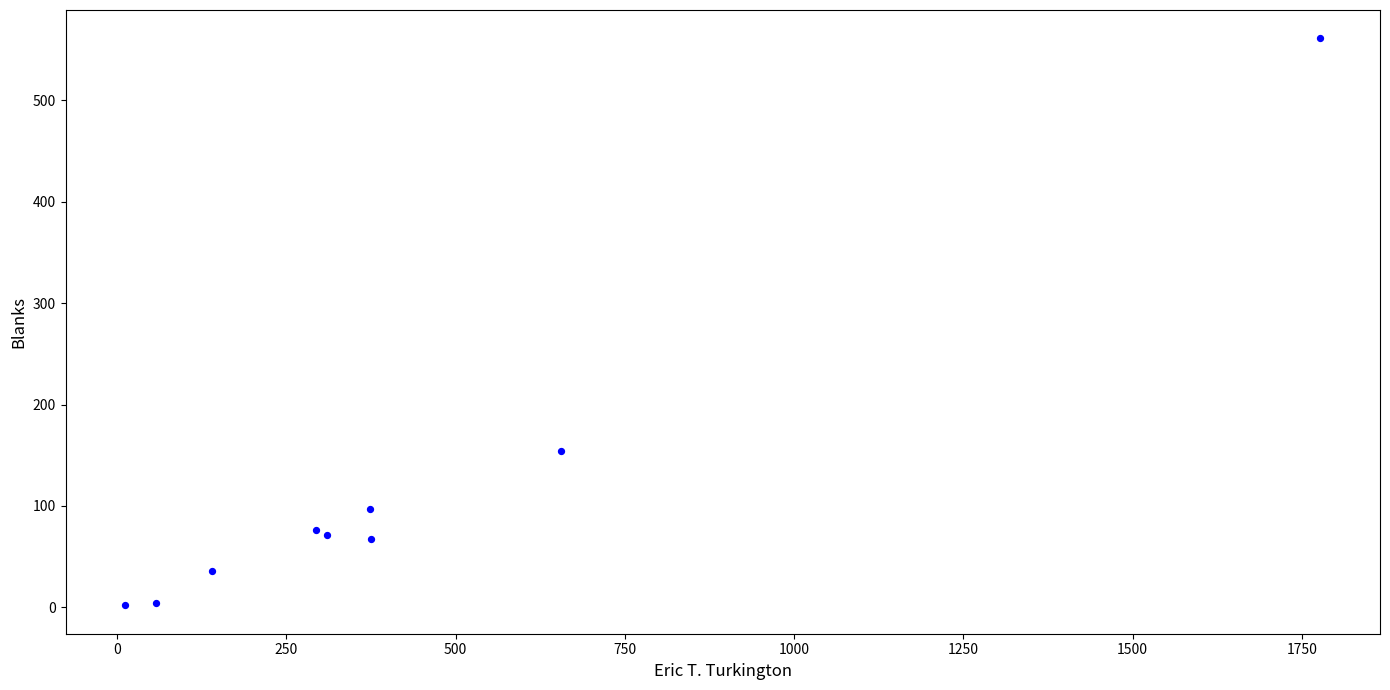

What Y value in the scatter plot is closest to 281?

154